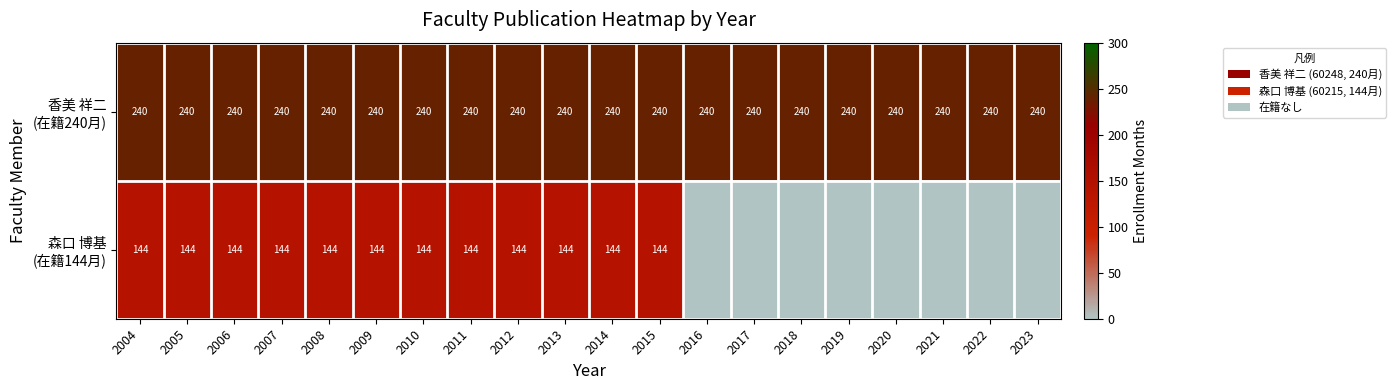

What is the spread (max minus min) of values at 2007?

96